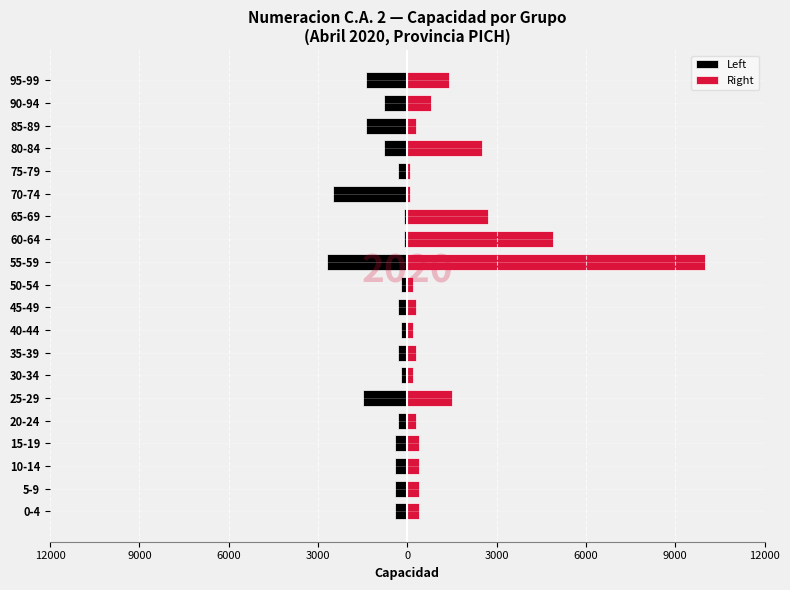

Rank the series by their maximum value, from lowest to highest.

Left, Right